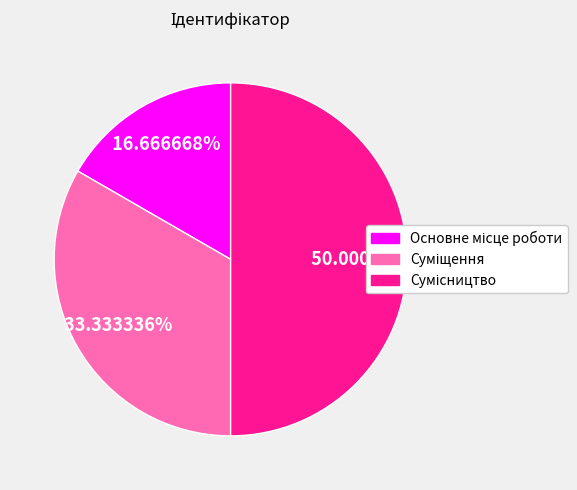

Which slice is the largest?

Сумісництво